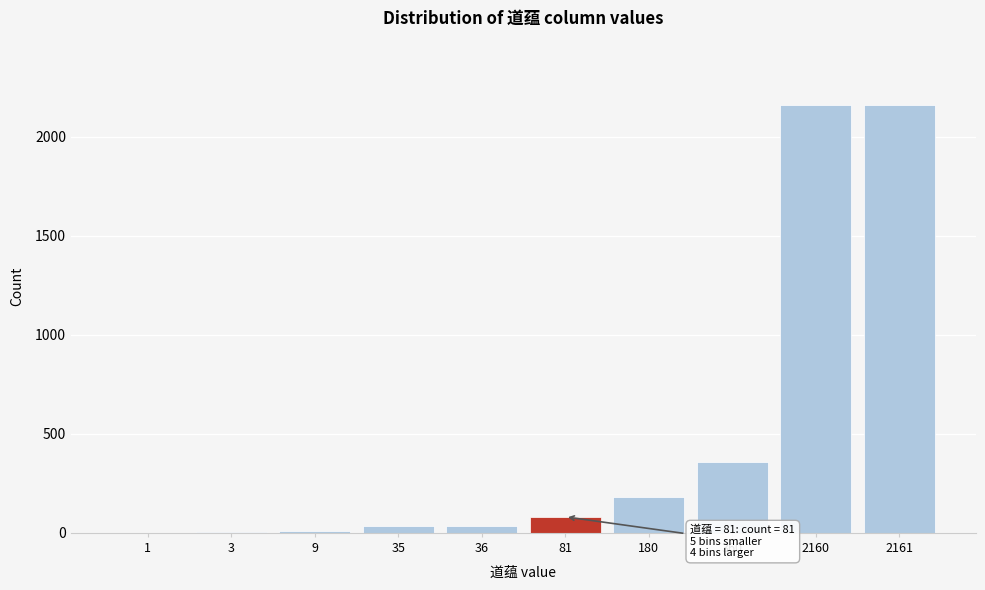

What is the sum of all values?

5026